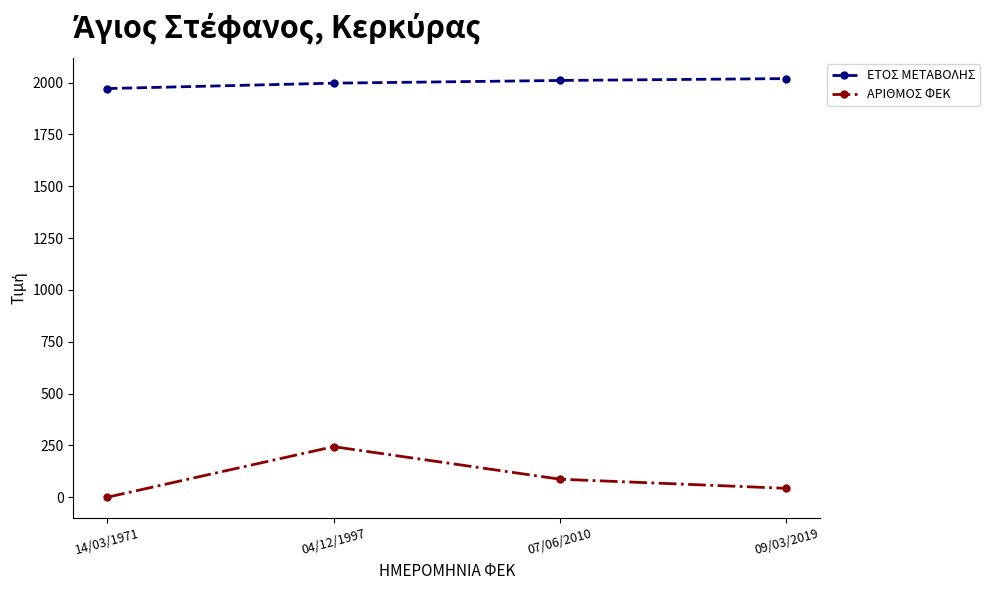

What is the total value across all series at 07/06/2010?

2097